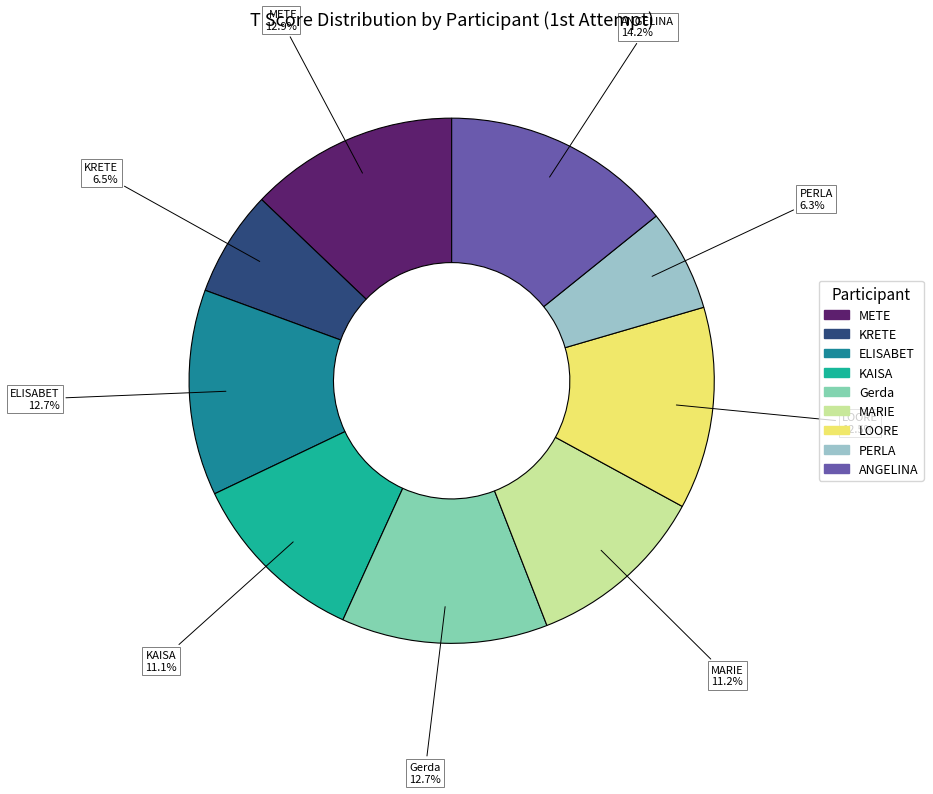

How many slices are in this pie chart?

9